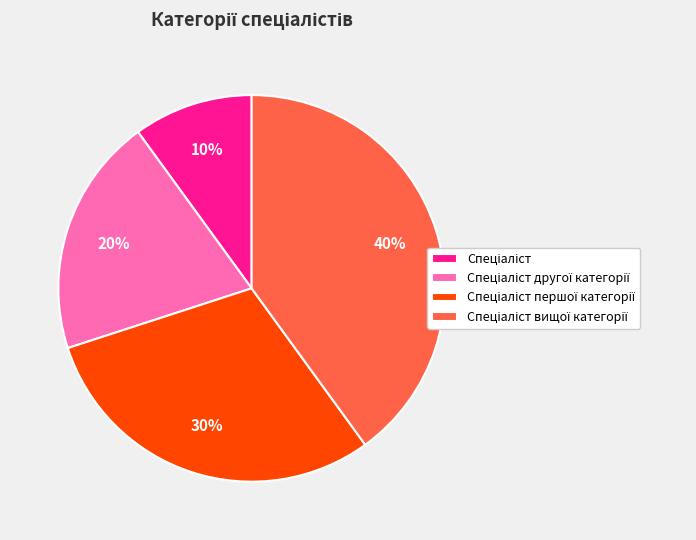

Is there a majority slice in this chart?

No